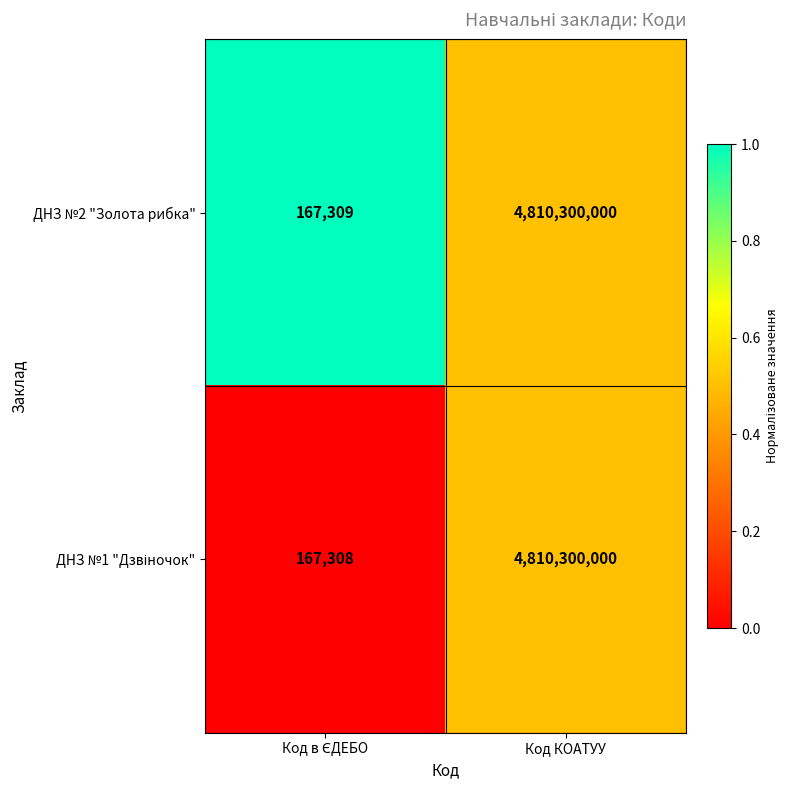

What is the difference between the maximum and minimum values in the ДНЗ №2 "Золота рибка" series?

4810132691